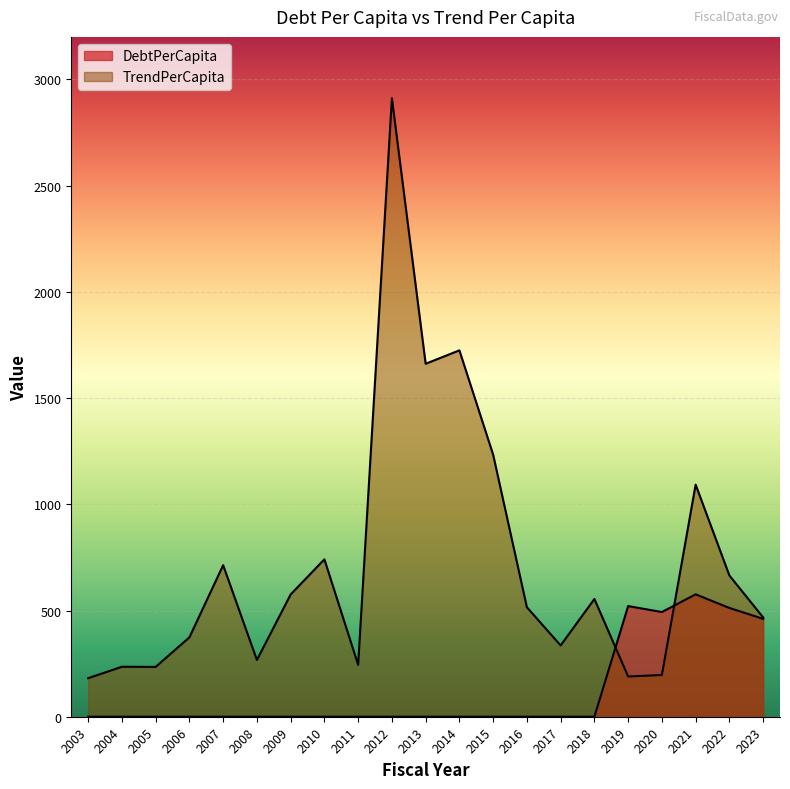

Which has a higher value, 2009 or 2005?

2009